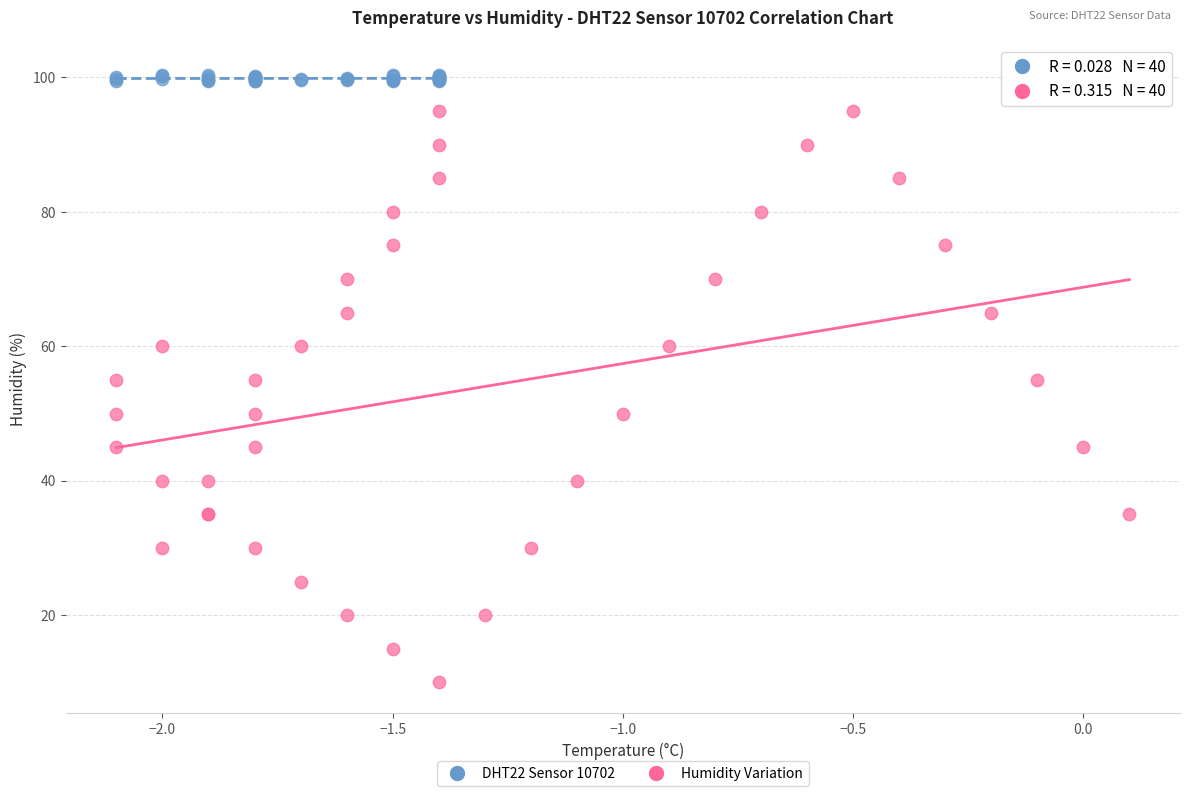

Which series reaches the maximum Y coordinate?

DHT22 Sensor 10702